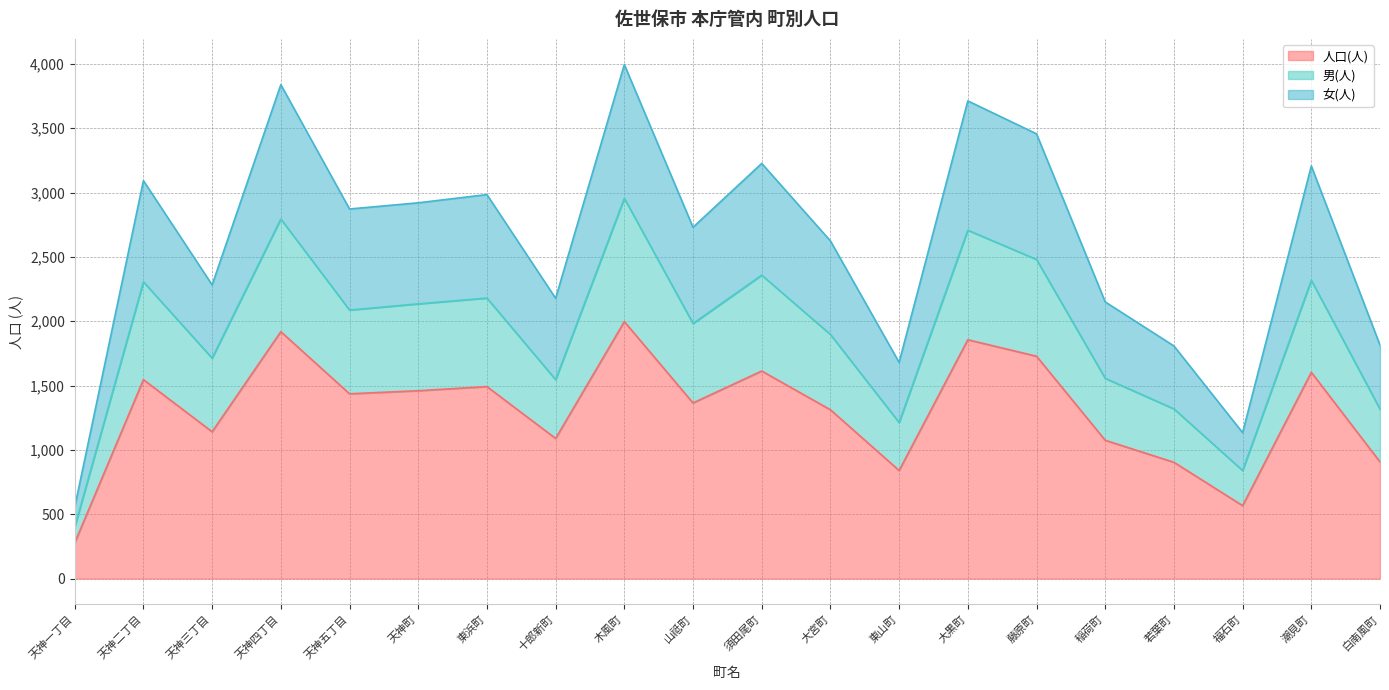

What is the minimum value for 人口(人)?

278